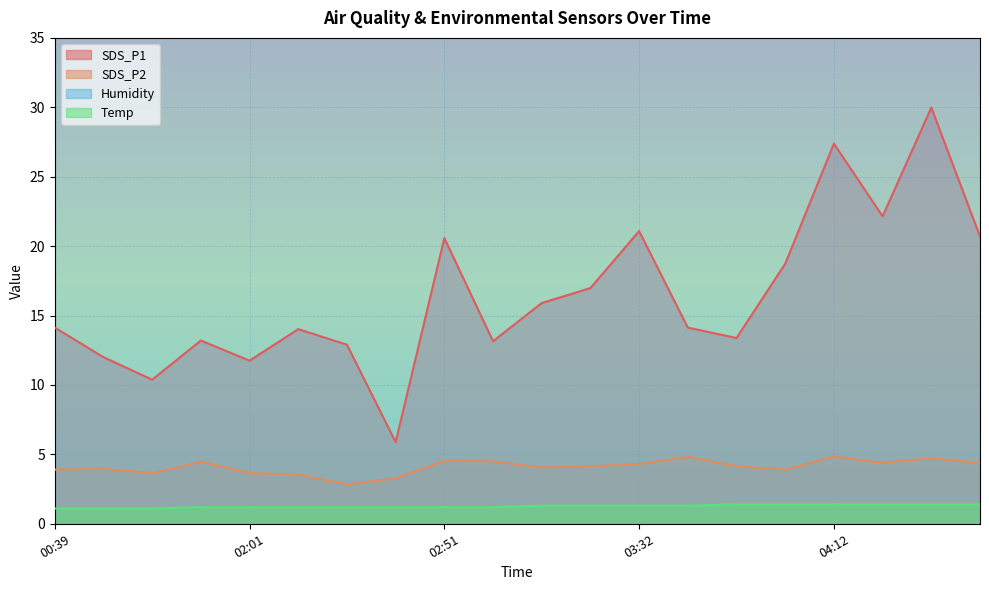

Reading left to right, transcribe all the data shown in this chart.

SDS_P1: 00:39=14.1	00:49=12.0	00:59=10.4	01:09=13.2	02:01=11.8	02:21=14.0	02:31=12.9	02:41=5.9	02:51=20.6	03:01=13.2	03:11=15.9	03:21=17.0	03:32=21.1	03:42=14.1	03:52=13.4	04:02=18.7	04:12=27.4	04:22=22.1	04:32=30.0	04:42=20.7
SDS_P2: 00:39=3.9	00:49=4.0	00:59=3.6	01:09=4.5	02:01=3.6	02:21=3.5	02:31=2.8	02:41=3.3	02:51=4.5	03:01=4.5	03:11=4.0	03:21=4.2	03:32=4.3	03:42=4.8	03:52=4.2	04:02=3.9	04:12=4.8	04:22=4.4	04:32=4.7	04:42=4.4
Temp: 00:39=1.1	00:49=1.1	00:59=1.1	01:09=1.2	02:01=1.2	02:21=1.2	02:31=1.2	02:41=1.2	02:51=1.2	03:01=1.2	03:11=1.3	03:21=1.3	03:32=1.3	03:42=1.3	03:52=1.4	04:02=1.4	04:12=1.4	04:22=1.4	04:32=1.4	04:42=1.4